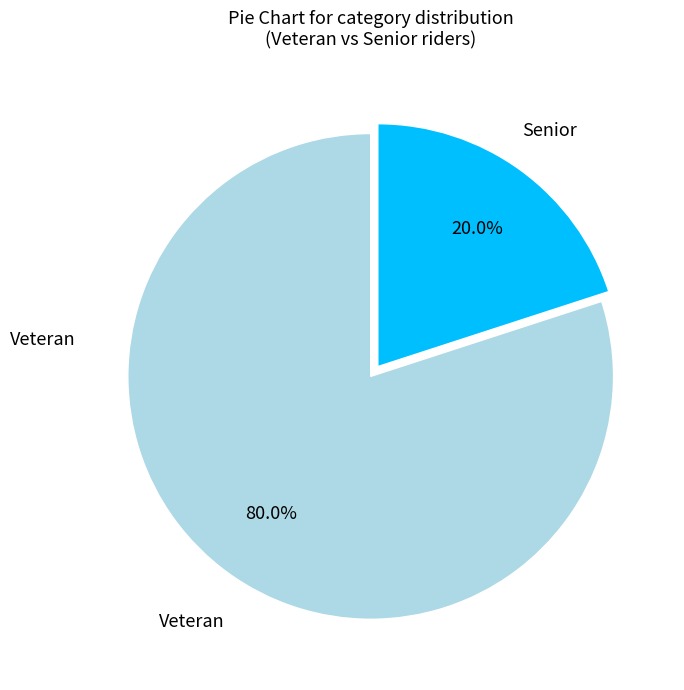

Is there any slice that represents more than half of the pie?

Yes